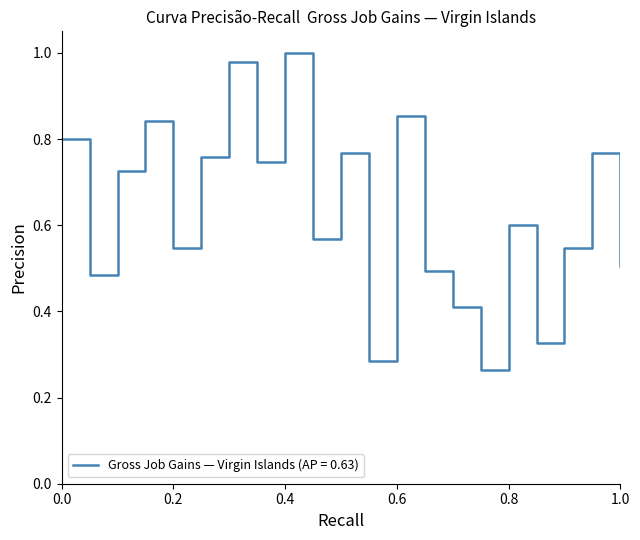

The value at 0.4 is 1.0. True or false?

True